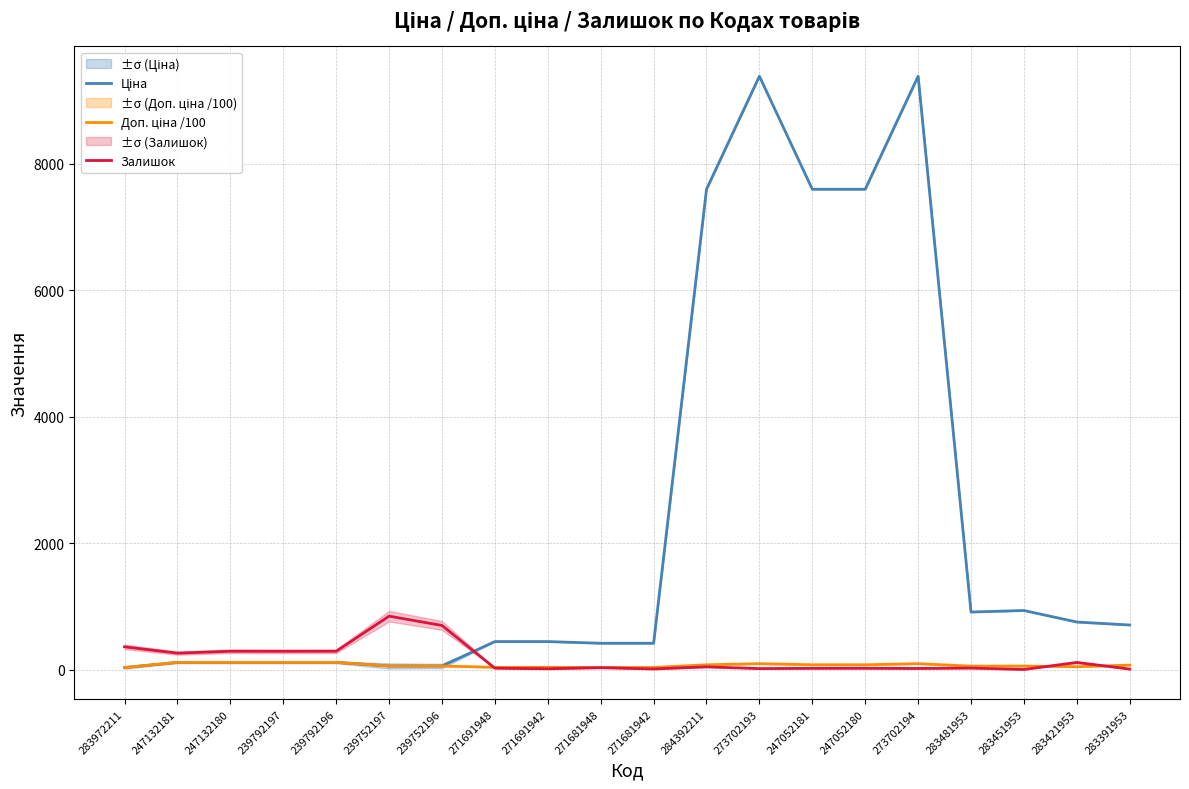

True or false: Ціна and Доп. ціна /100 intersect in this chart.

False